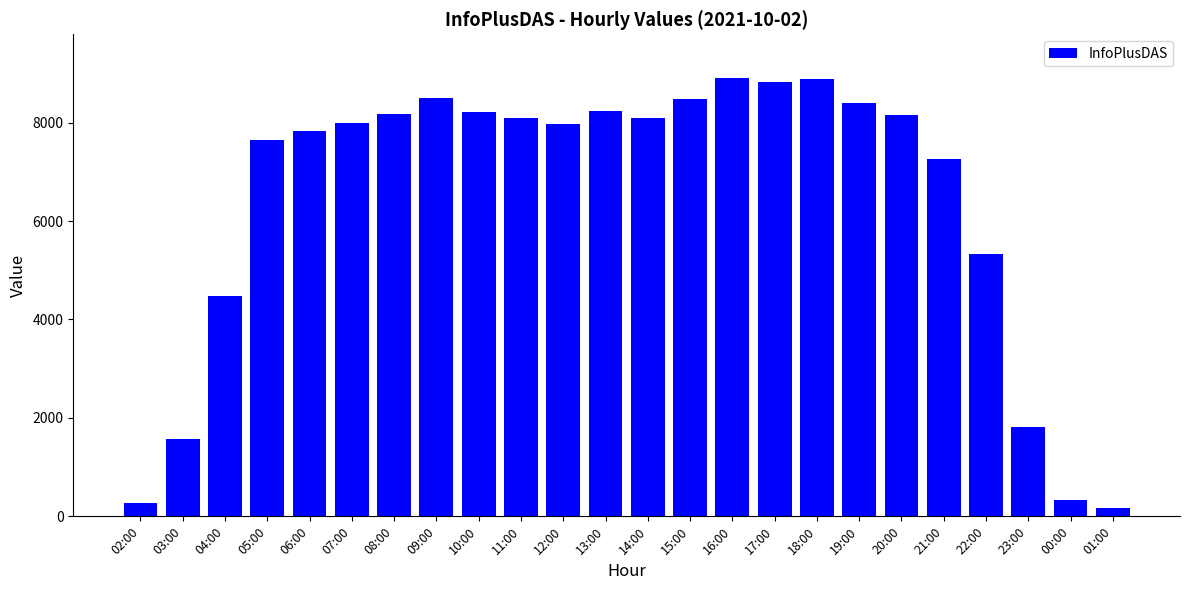

What is the change in value from 05:00 to 23:00?

-5835